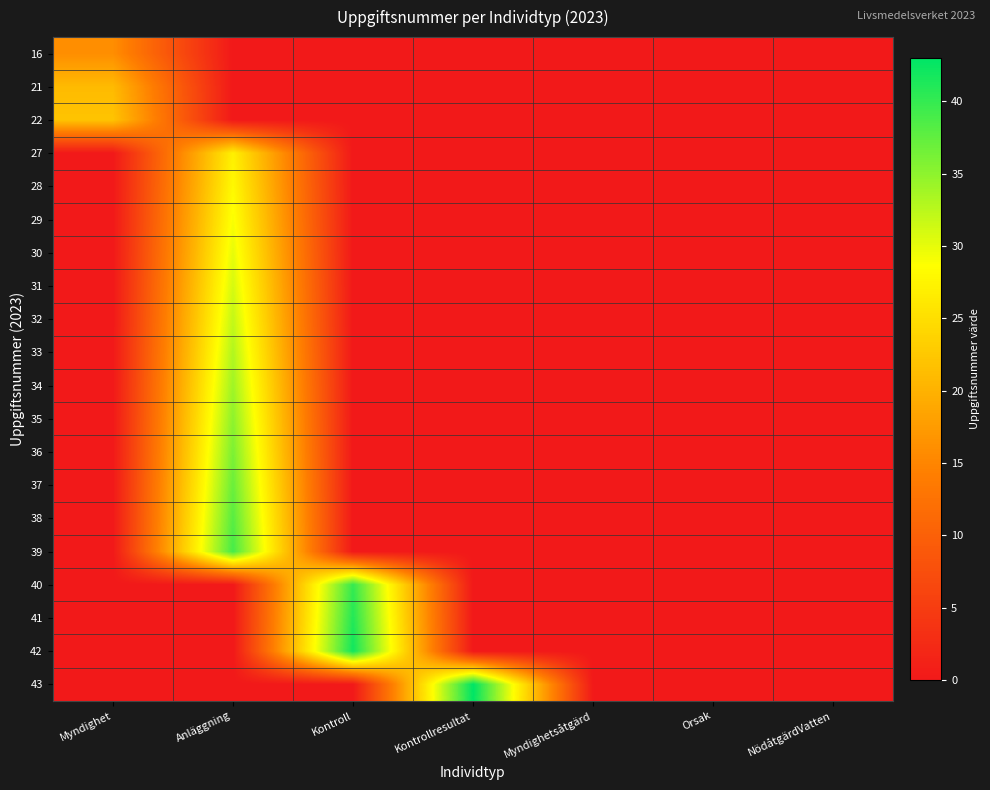

At how many categories does at least one series exceed 36?

3